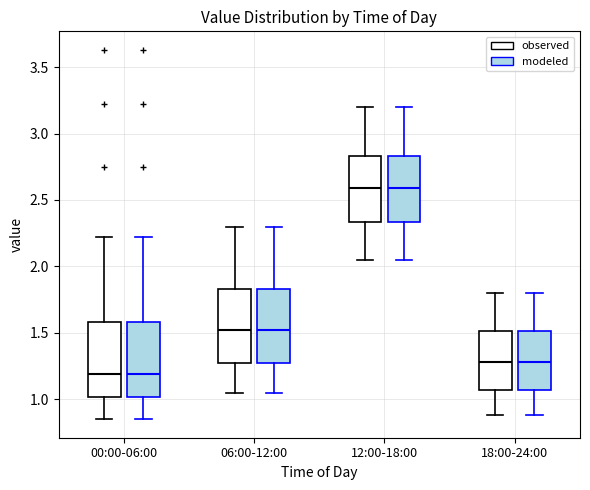

Reading left to right, transcribe this box plot: for each box, give where its median line is, the range the box spans, and where its two whiskers end, as read against the y-axis. The values are not printed on the chart, so give them approximately, as read against the axis.

00:00-06:00 (observed): median 1.20, box 1.00 to 1.60, whiskers 0.85 to 2.20
00:00-06:00 (modeled): median 1.20, box 1.00 to 1.60, whiskers 0.85 to 2.20
06:00-12:00 (observed): median 1.55, box 1.25 to 1.85, whiskers 1.05 to 2.30
06:00-12:00 (modeled): median 1.55, box 1.25 to 1.85, whiskers 1.05 to 2.30
12:00-18:00 (observed): median 2.60, box 2.35 to 2.85, whiskers 2.05 to 3.20
12:00-18:00 (modeled): median 2.60, box 2.35 to 2.85, whiskers 2.05 to 3.20
18:00-24:00 (observed): median 1.30, box 1.05 to 1.50, whiskers 0.90 to 1.80
18:00-24:00 (modeled): median 1.30, box 1.05 to 1.50, whiskers 0.90 to 1.80